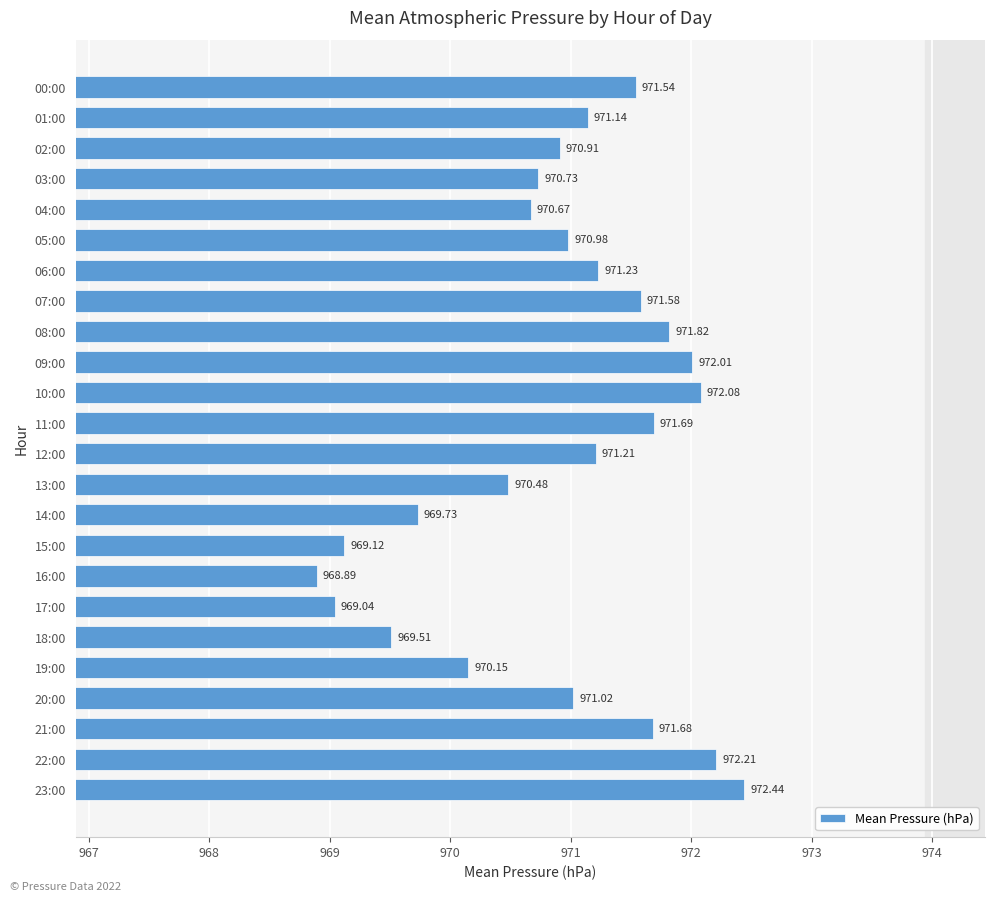

What is the difference between the maximum and second lowest values?

3.4